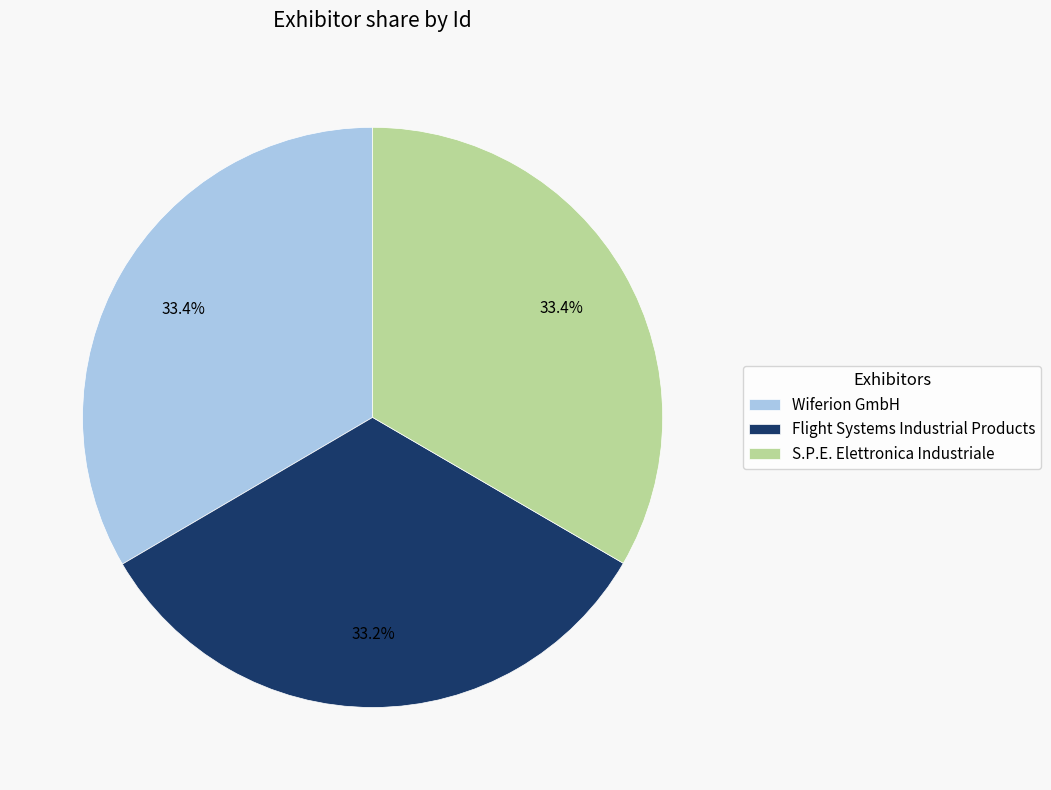

Approximately how many times larger is the value at Flight Systems Industrial Products compared to S.P.E. Elettronica Industriale?

1.0